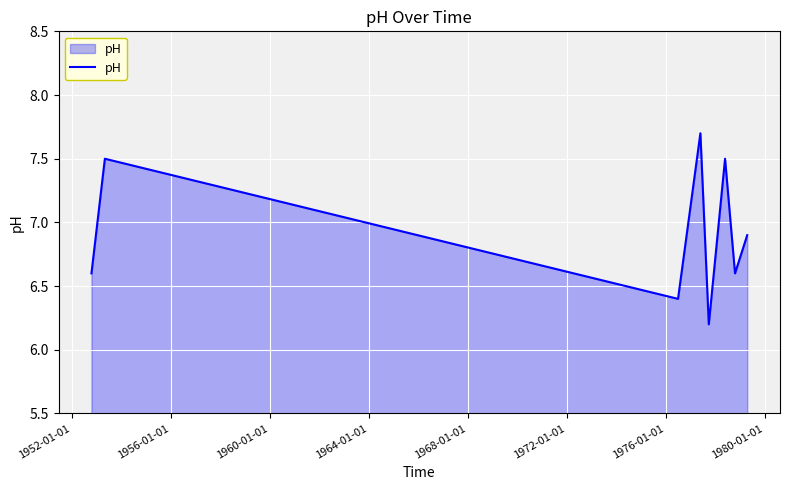

What is the difference between the maximum and second lowest values?

1.3